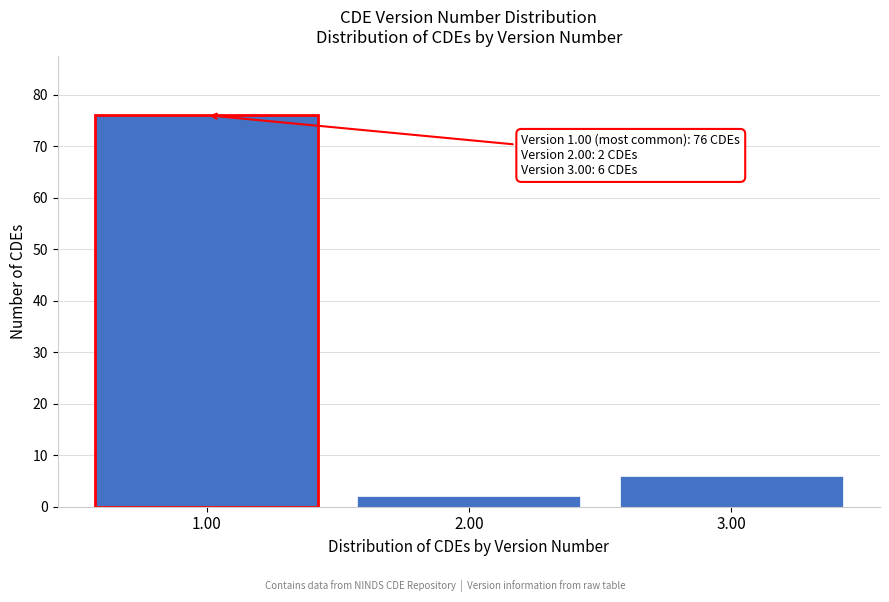

Reading left to right, transcribe all the data shown in this chart.

1.00=76	2.00=2	3.00=6